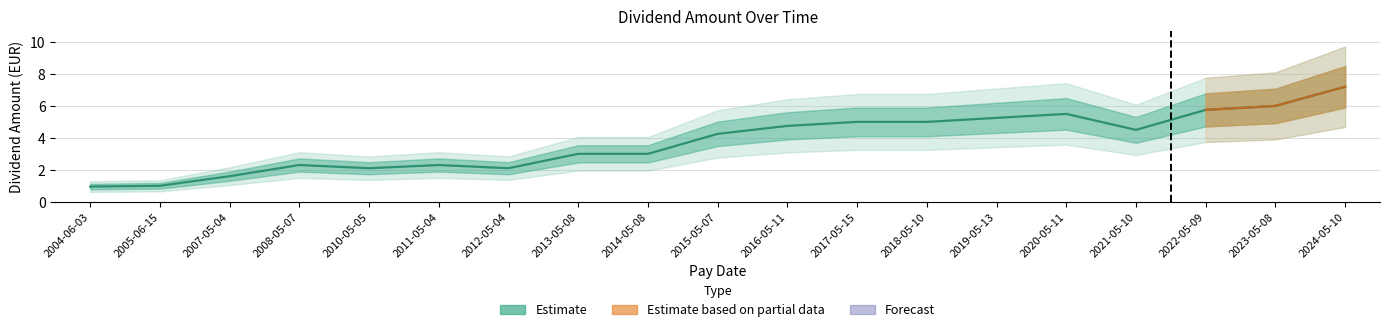

Which has a higher value, 2012-05-04 or 2011-05-04?

2011-05-04